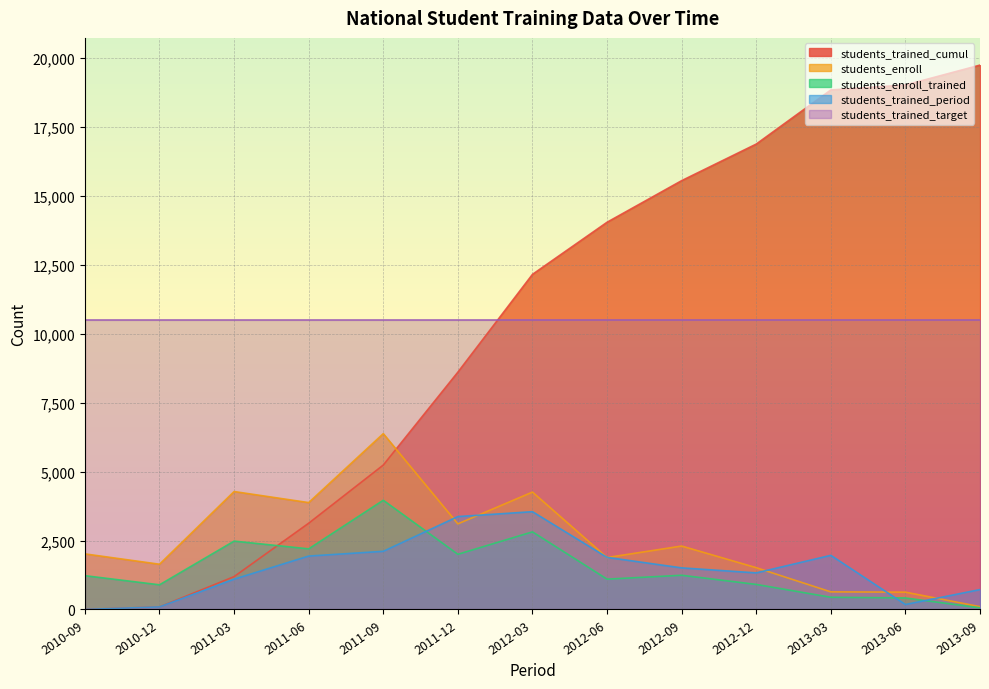

List the labels in order of students_enroll value, smallest first.

2013-09, 2013-06, 2013-03, 2012-12, 2010-12, 2012-06, 2010-09, 2012-09, 2011-12, 2011-06, 2012-03, 2011-03, 2011-09